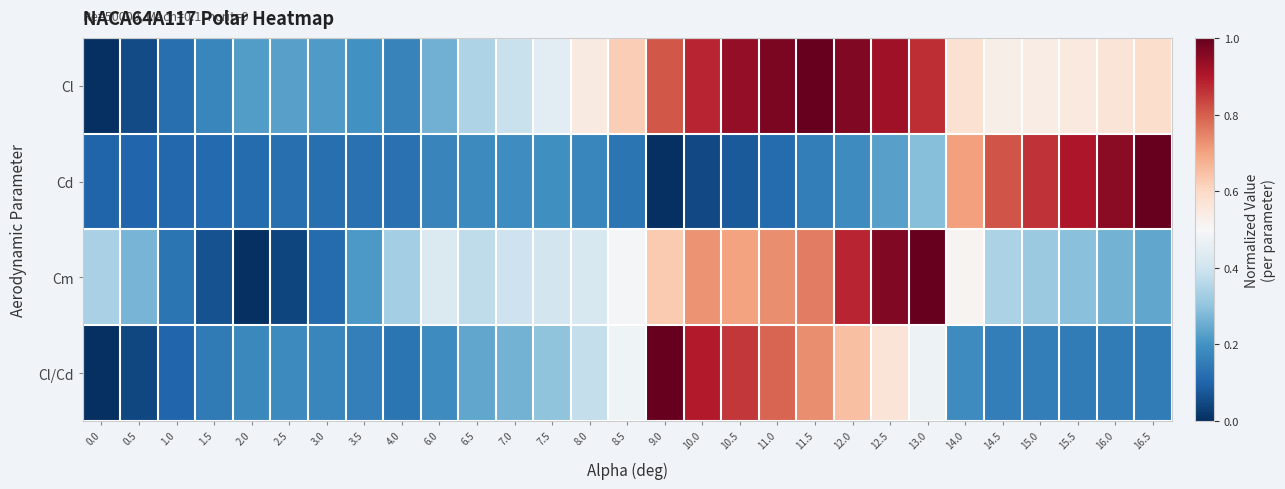

List the series in order of their overall mean, lowest first.

Cd, Cl/Cd, Cm, Cl